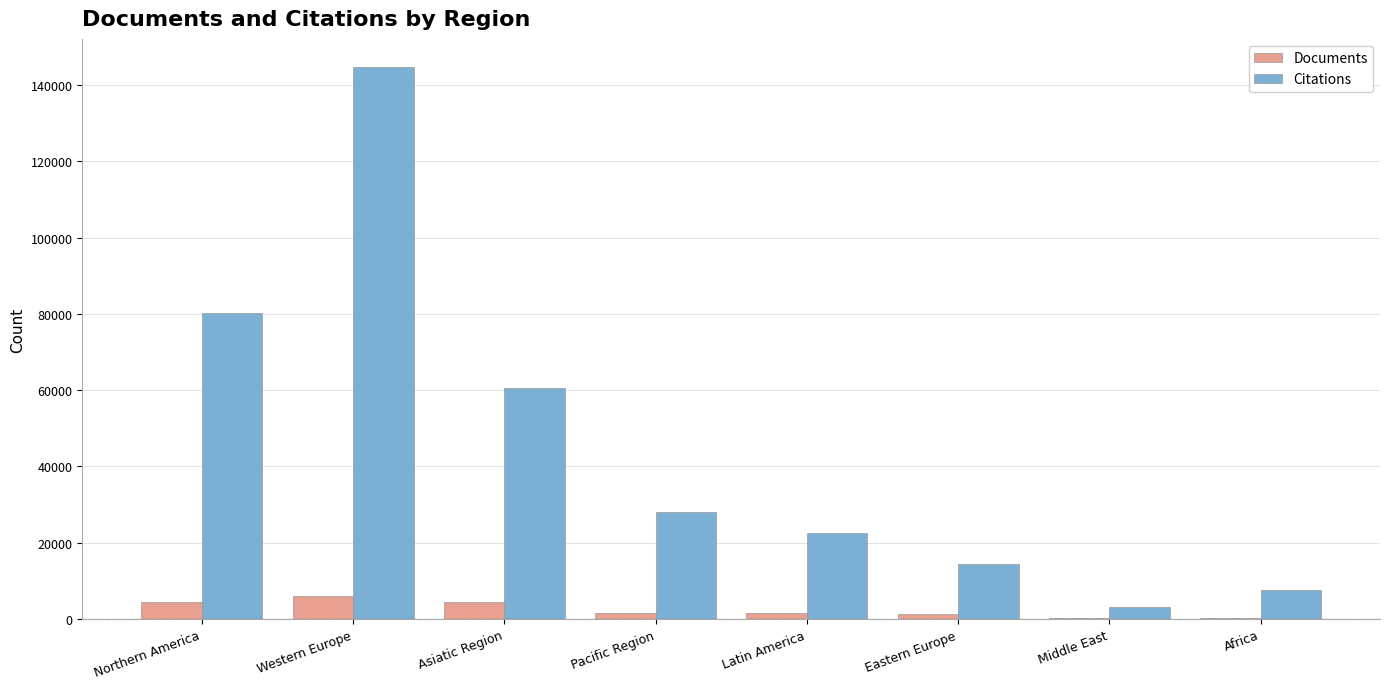

The value of Citations at Northern America is 111435. True or false?

False